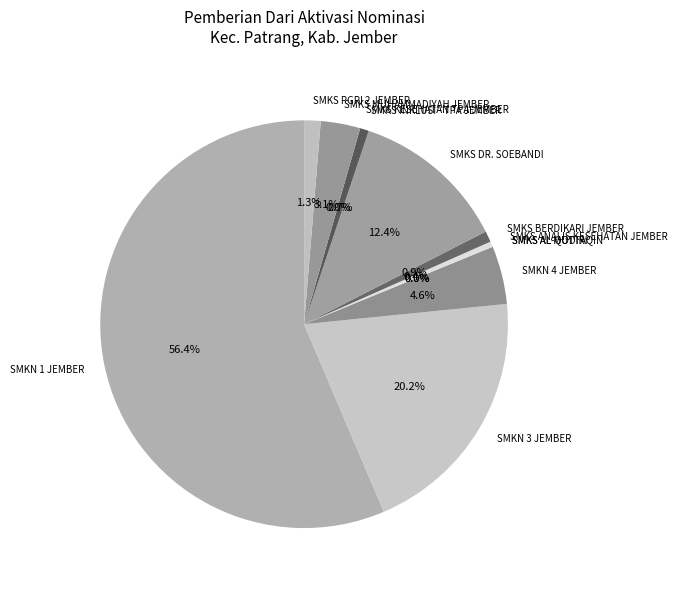

Count the number of slices in the pie.

12